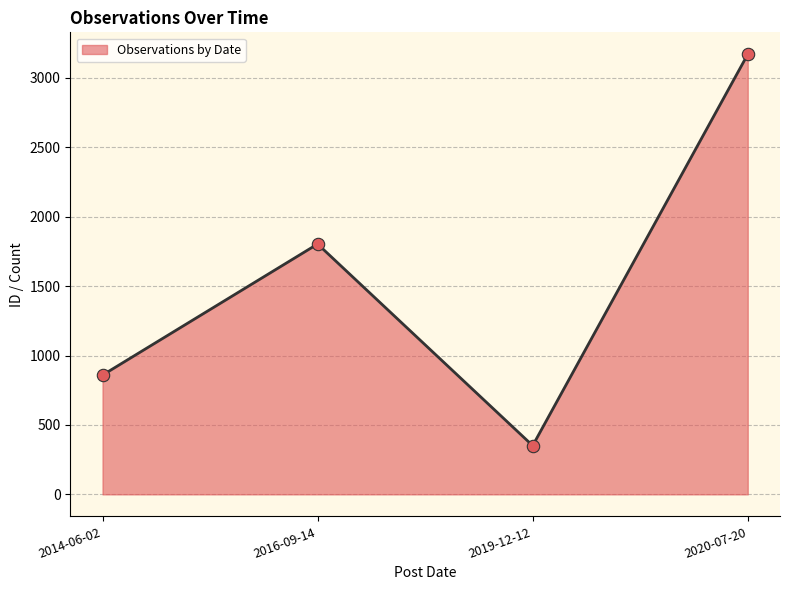

What is the change in value from 2019-12-12 to 2020-07-20?

+2818